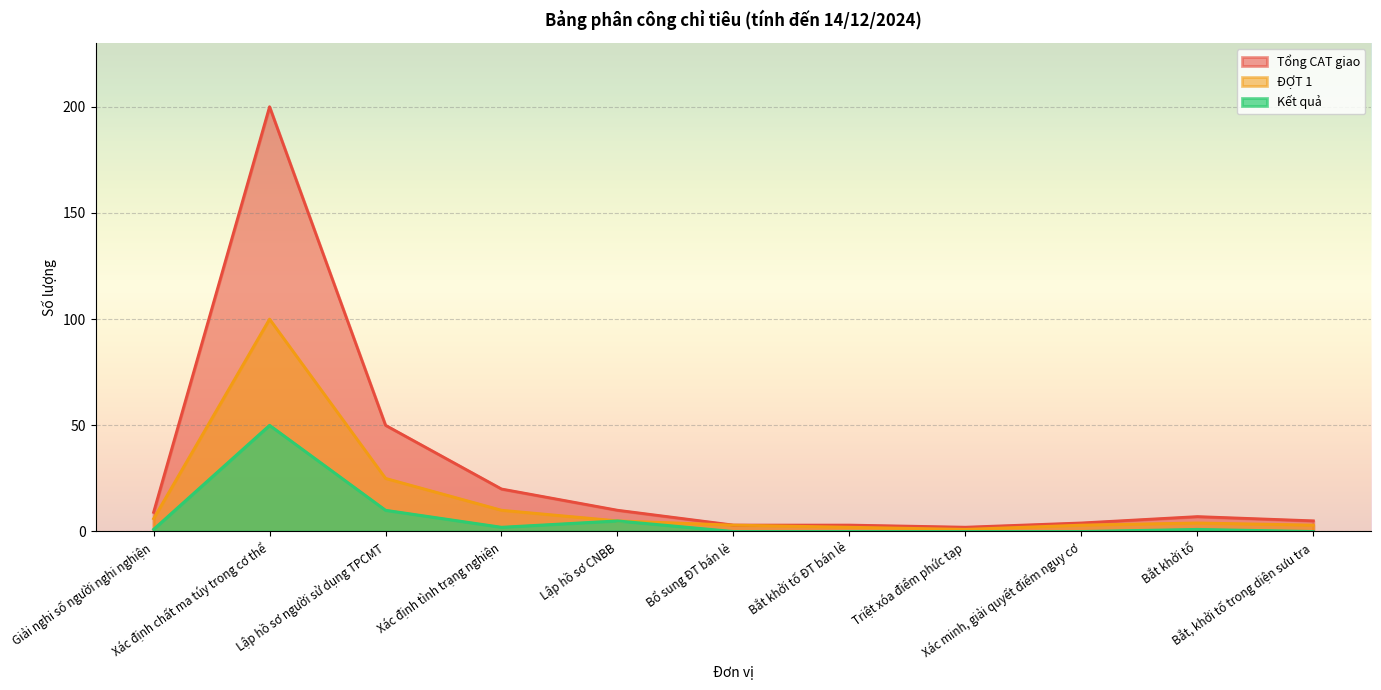

True or false: Kết quả and Tổng CAT giao cross at least once.

False